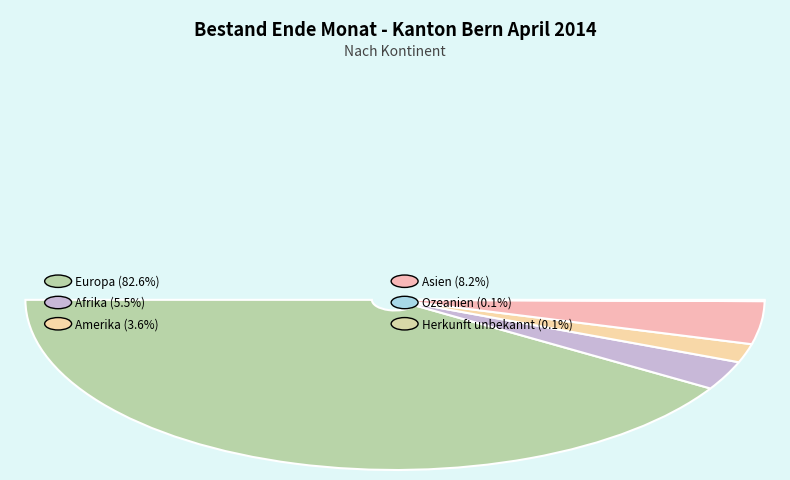

What percentage is the Afrika slice, to the nearest percent?

5%